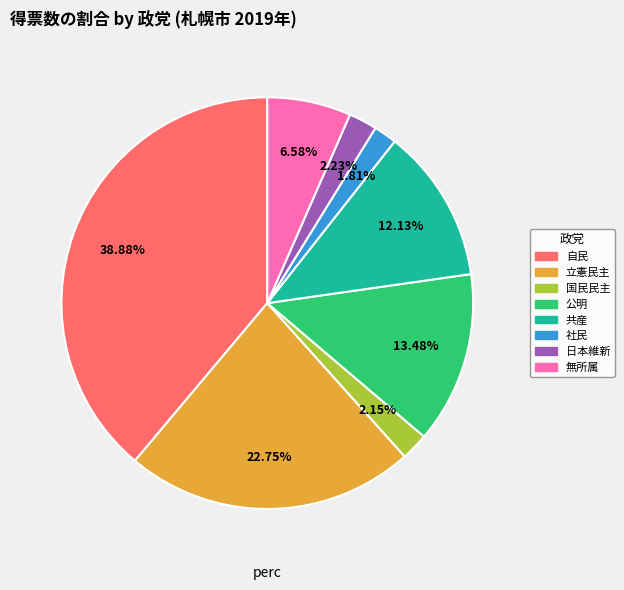

What percentage is the 立憲民主 slice, to the nearest percent?

23%